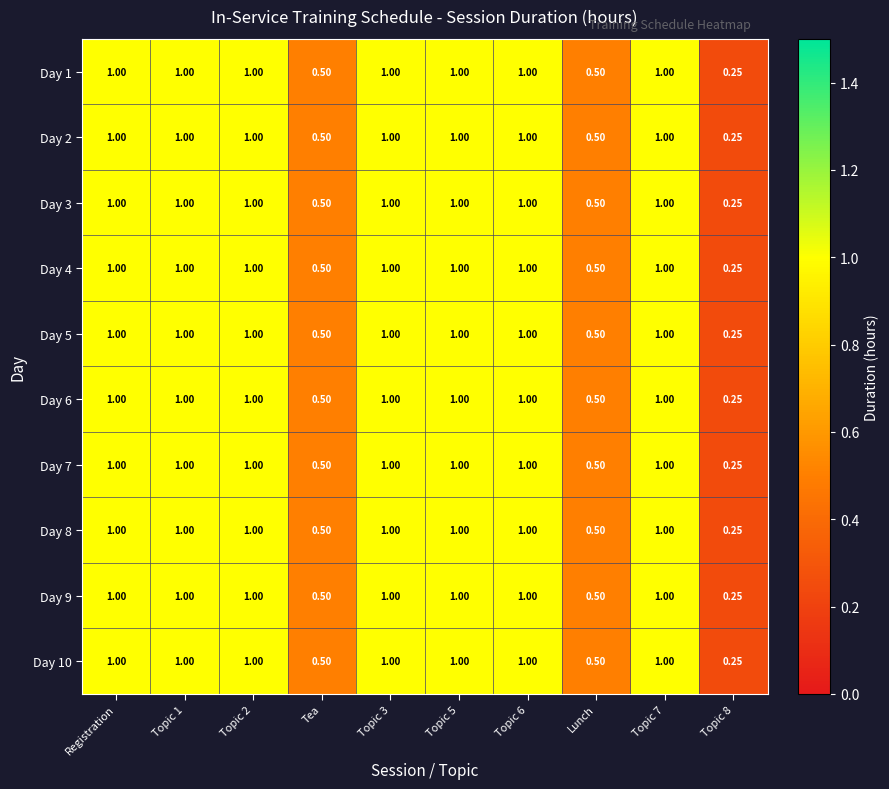

Is the value of Day 7 at Topic 1 greater than the value of Day 4 at Tea?

Yes